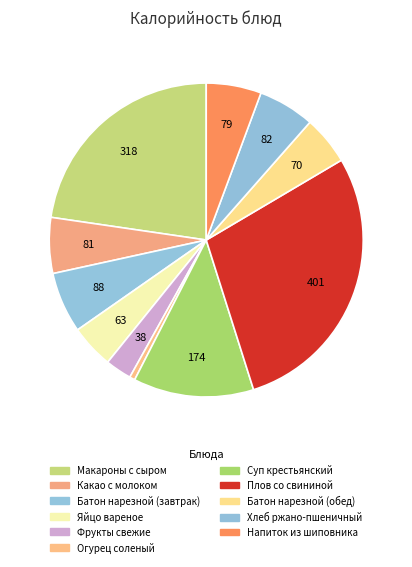

Do Яйцо вареное and Напиток из шиповника together represent more than half of the pie?

No